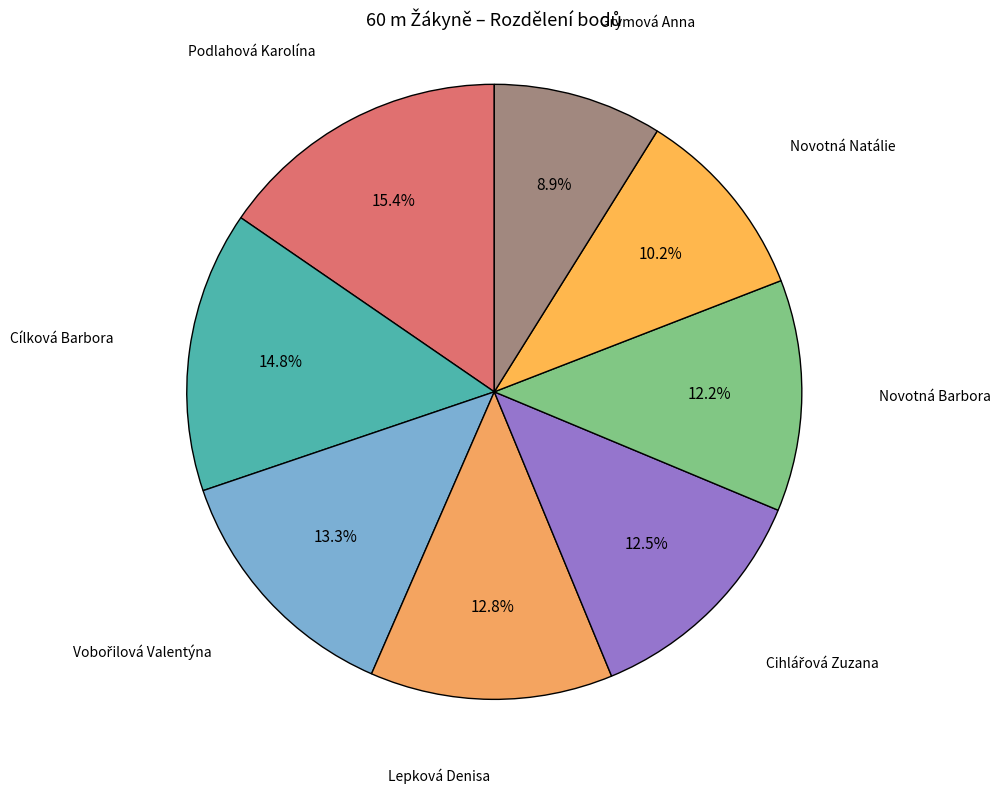

Which has a higher value, Podlahová Karolína or Lepková Denisa?

Podlahová Karolína